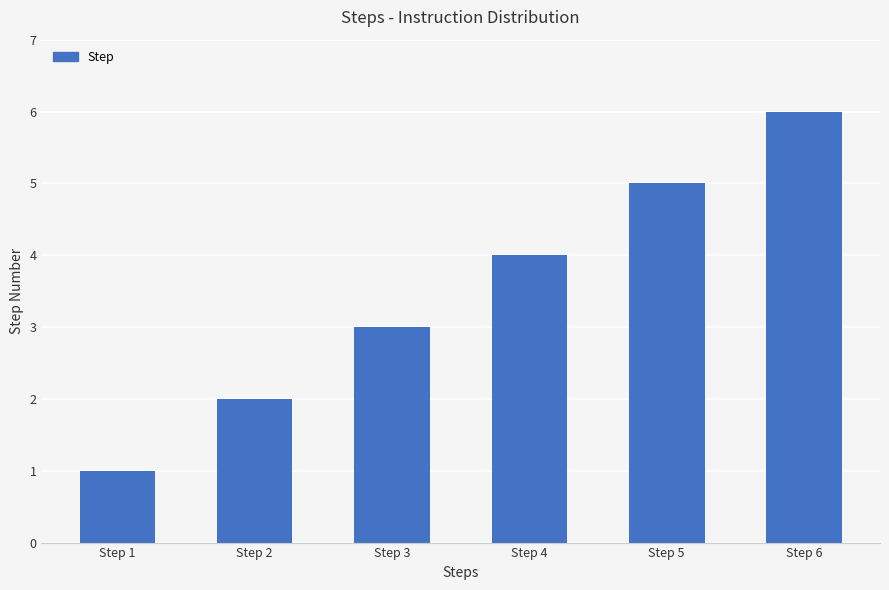

Which label corresponds to the largest value in the chart?

Step 6